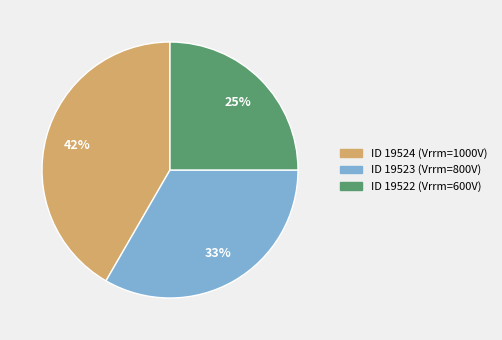

Count the number of slices in the pie.

3